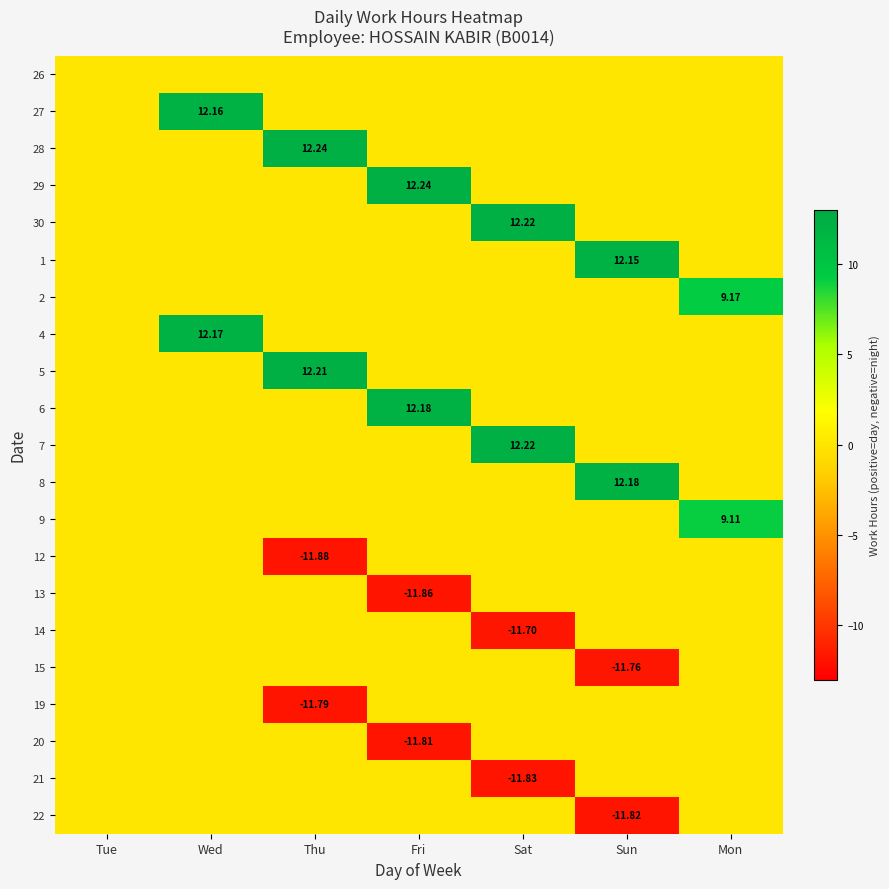

What is the sum of all 12 values?

-11.9